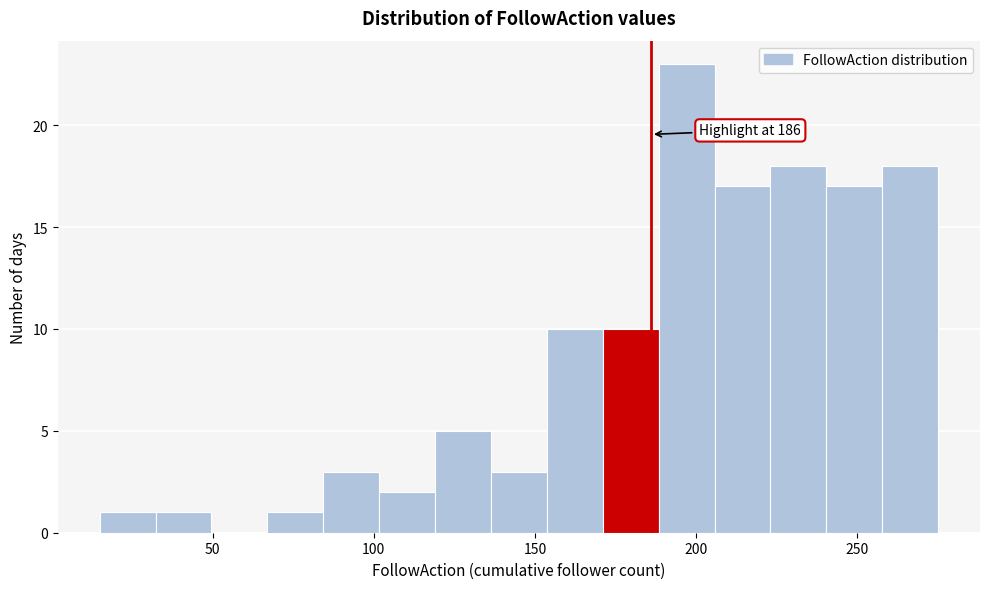

Read against the x-axis, roughly where is the centre of the tallest bar?

195